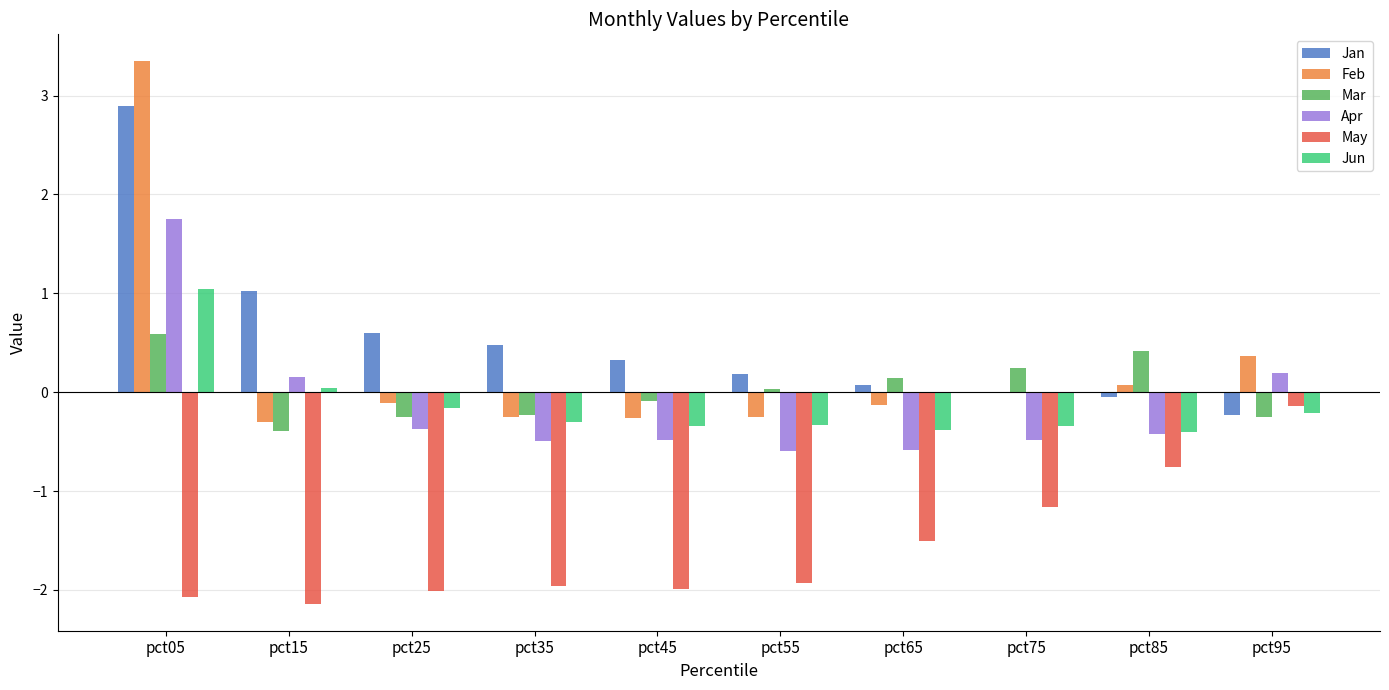

What is the total value across all series at pct85?

-1.2